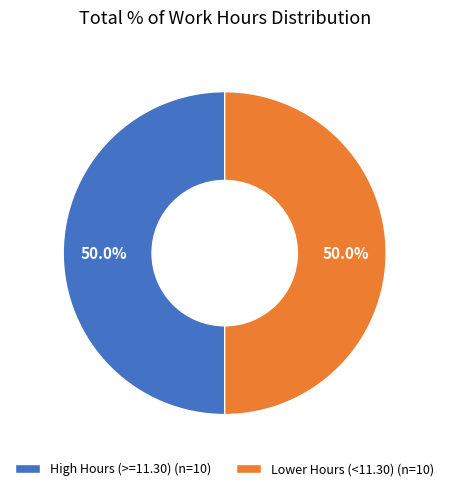

Approximately how many times larger is the value at Lower Hours (<11.30) (n=10) compared to High Hours (>=11.30) (n=10)?

1.0